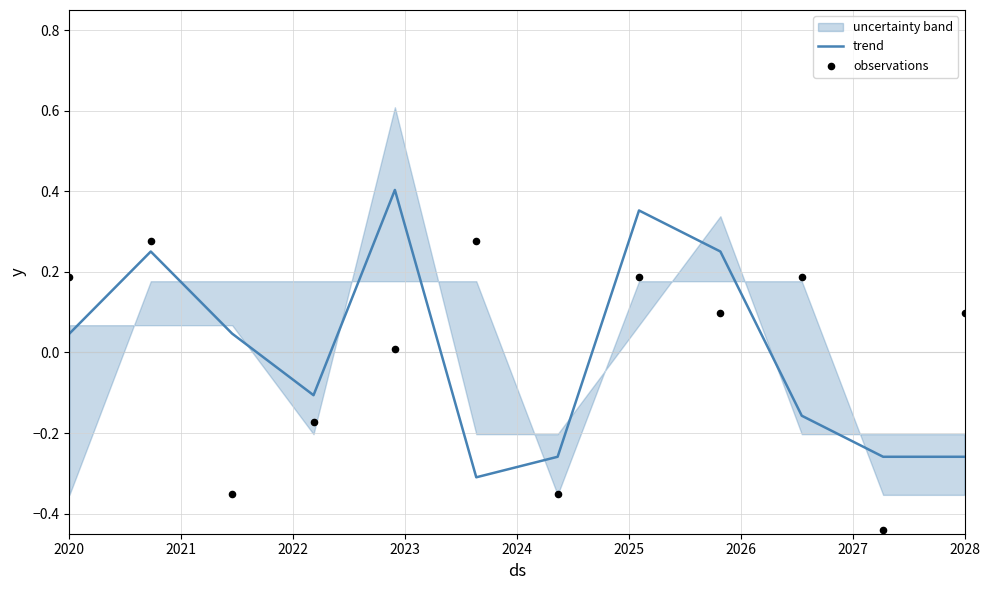

Where does the trend series first go above 0?

2020